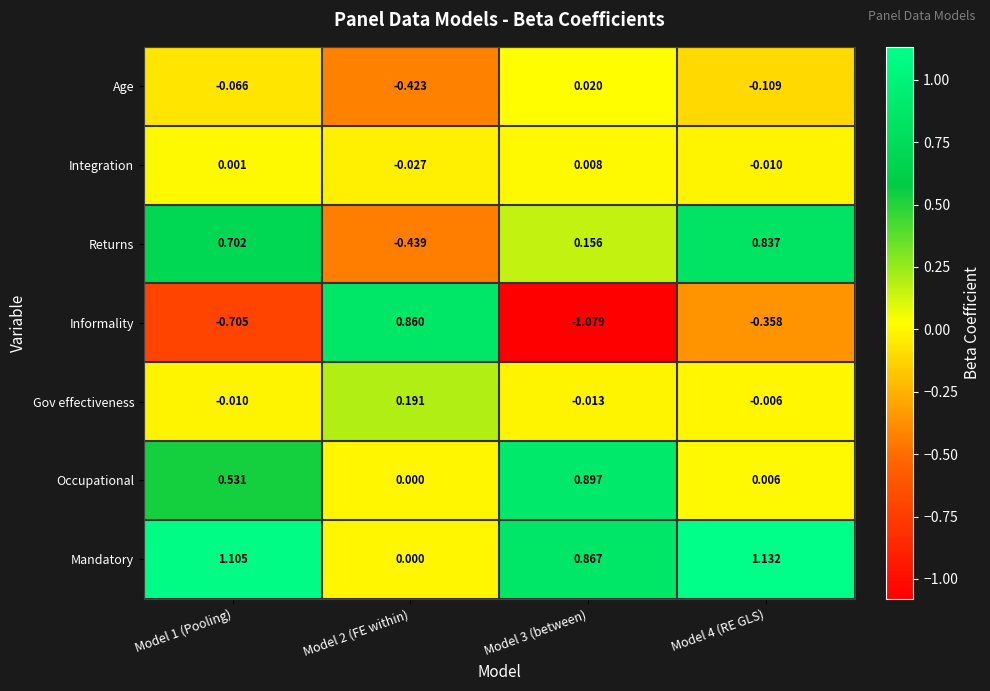

Which series has the largest total across all categories?

Mandatory